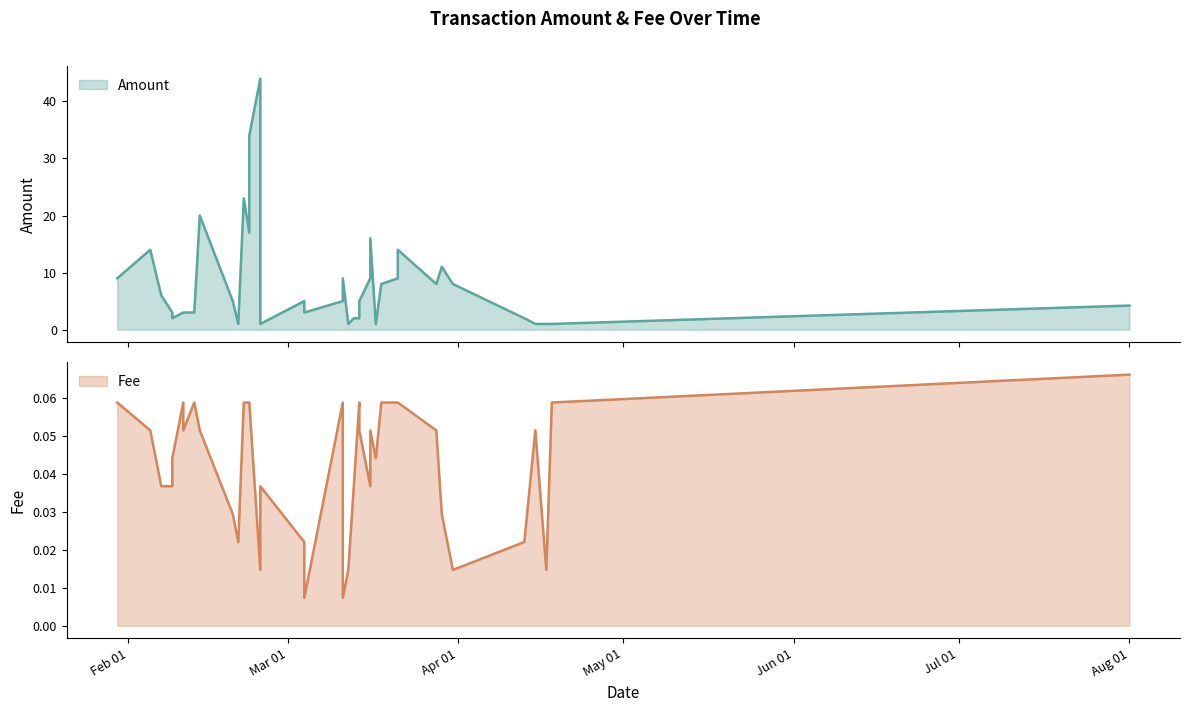

Where is Fee nearest to the value 0?

2020-03-04